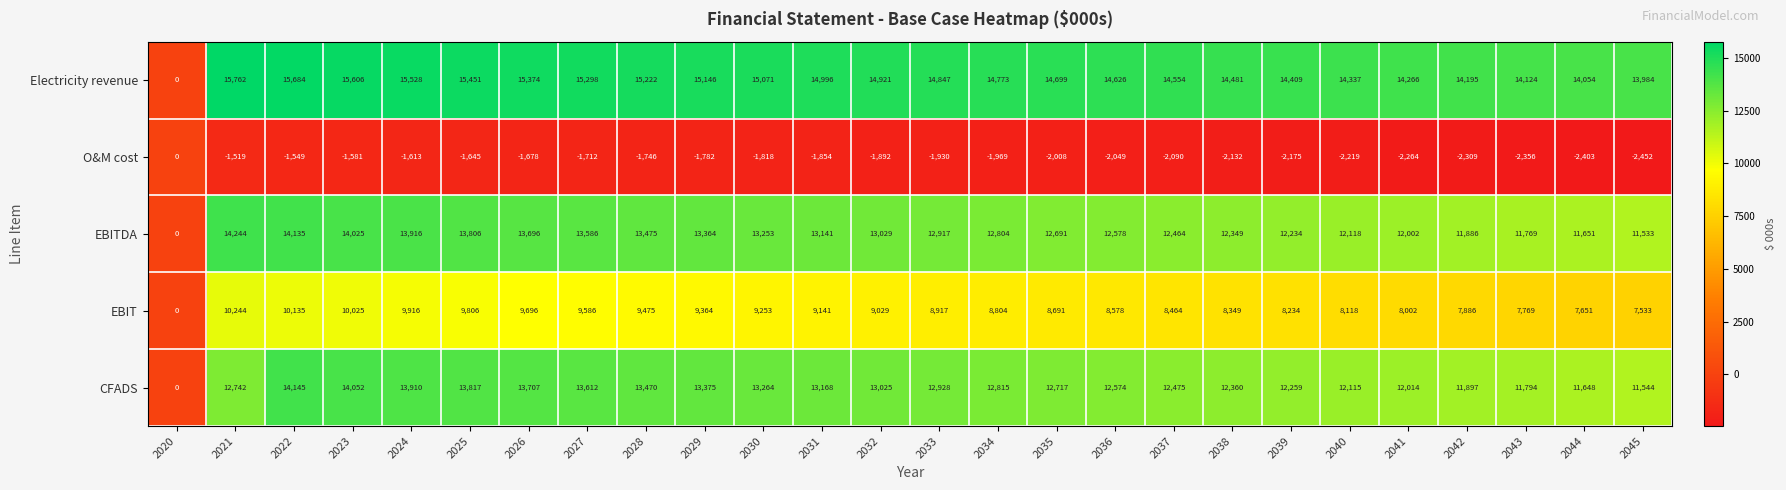

Which series changed the most between 2027 and 2041?

CFADS